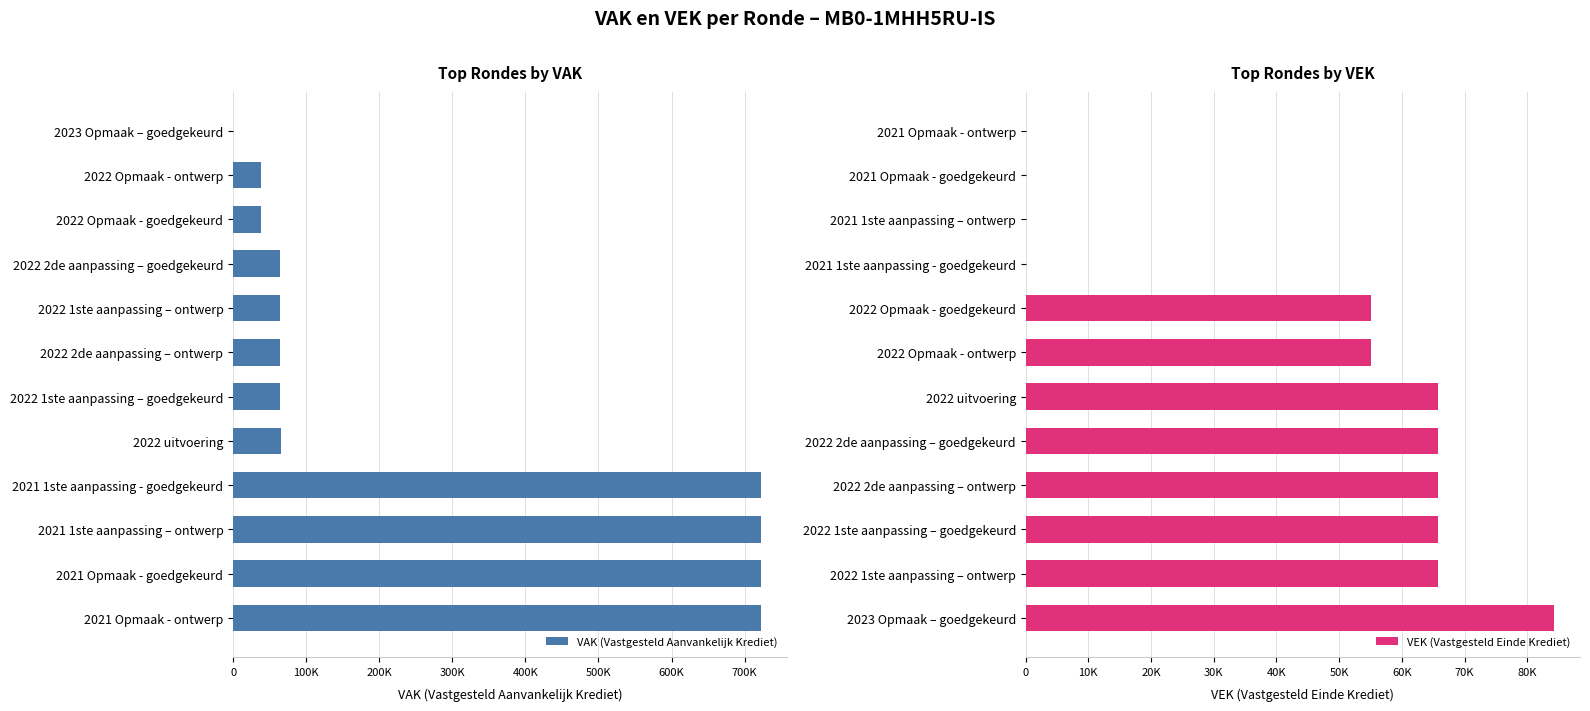

Is the value of VEK (Vastgesteld Einde Krediet) at 100K greater than the value of VAK (Vastgesteld Aanvankelijk Krediet) at 0?

No